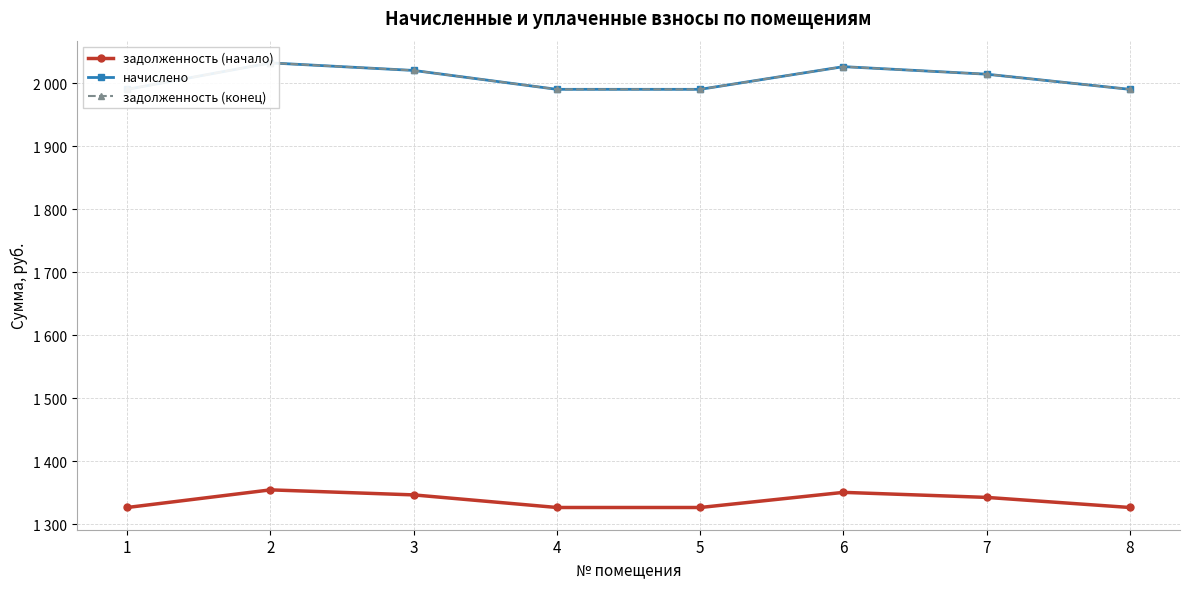

Between 1 and 3, which series saw the biggest shift?

начислено